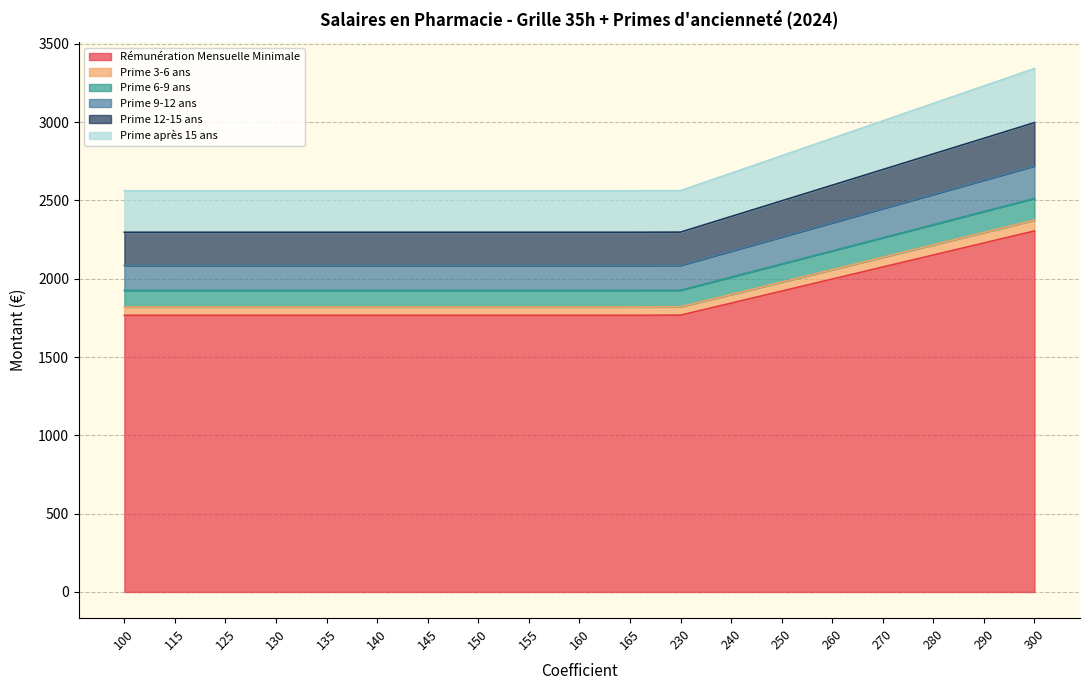

What is the difference between the maximum and minimum values in the Rémunération Mensuelle Minimale series?

538.6